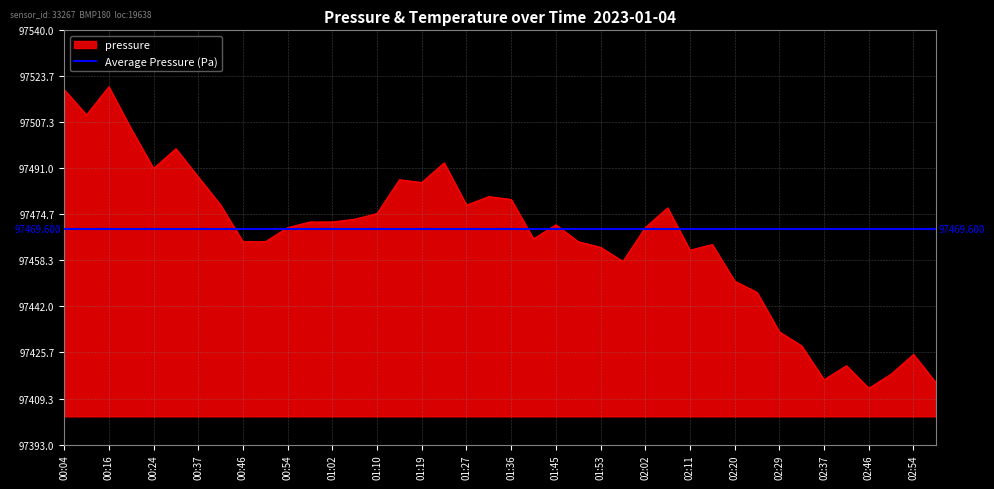

At which label is the value closest to 97466?

01:40